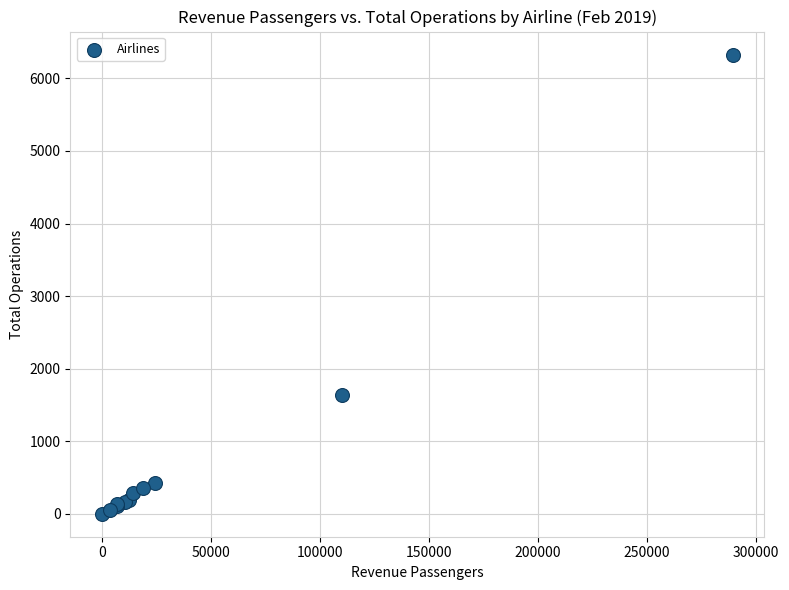

What Y value in the scatter plot is closest to 3164?

1634